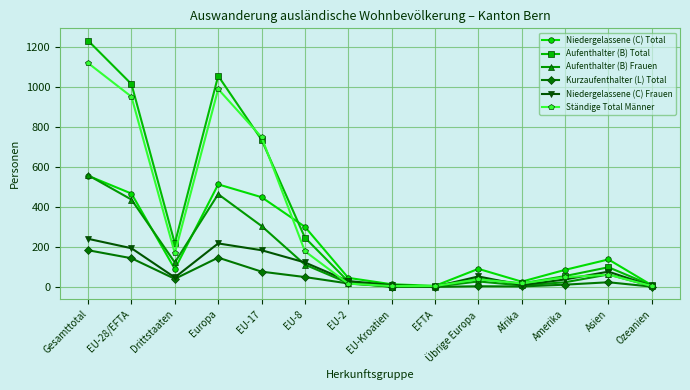

At which category does Ständige Total Männer reach its first local valley?

Drittstaaten